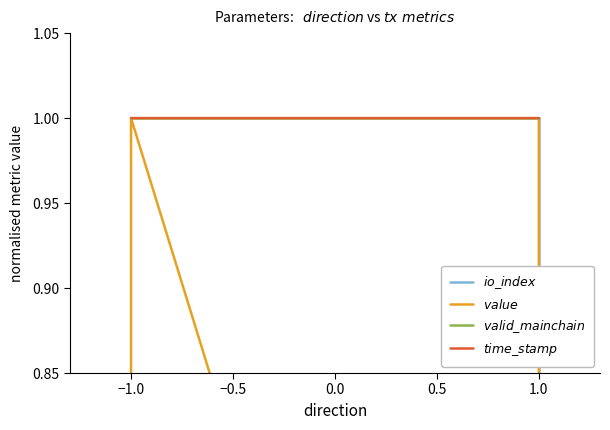

Is the value of $io\_index$ at 1.0 greater than the value of $value$ at 1.0?

No